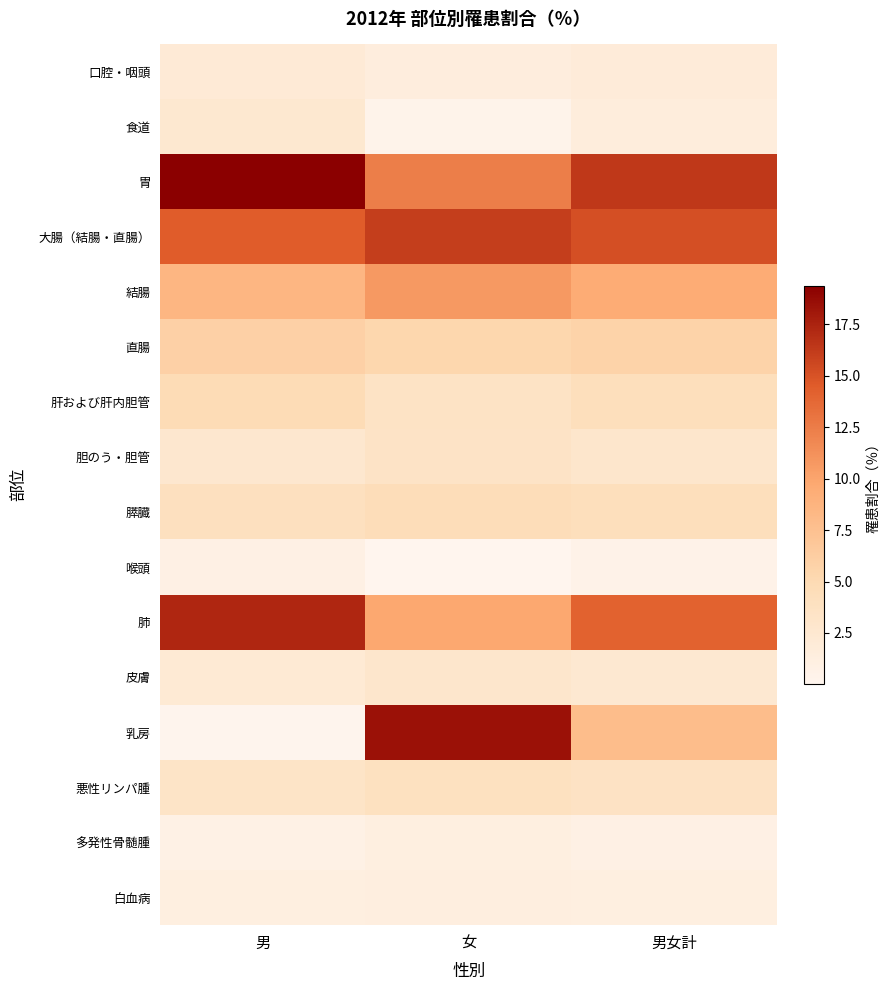

Which series has the largest total across all categories?

胃